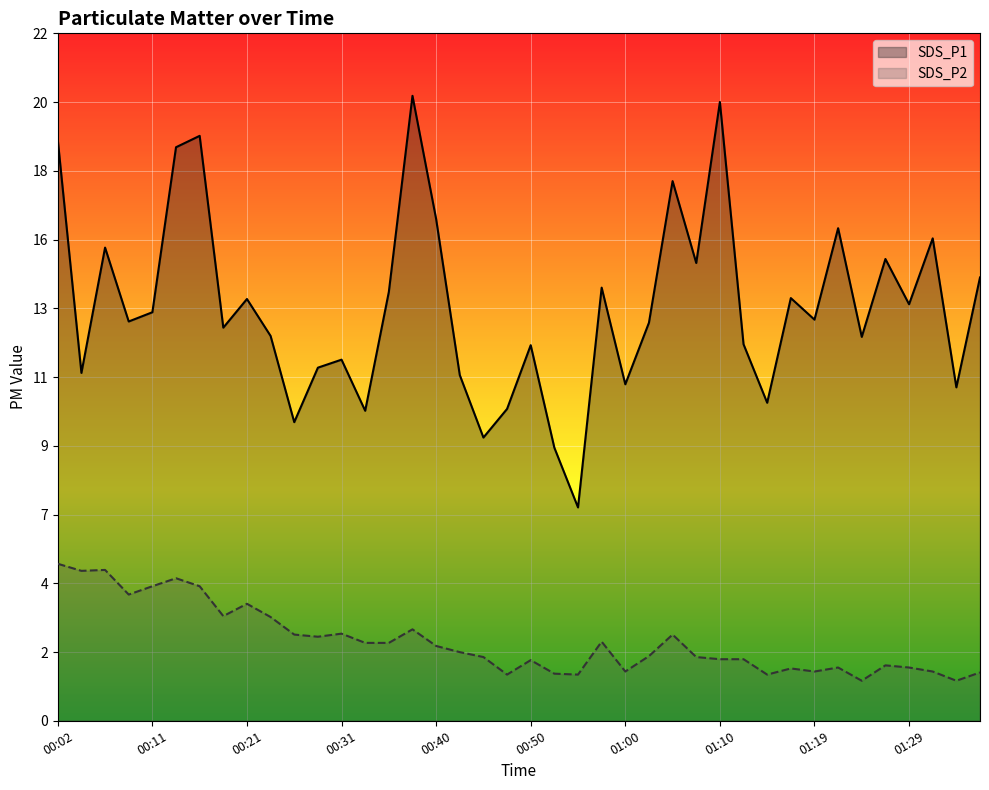

Rank the series by their average value, from highest to lowest.

SDS_P1, SDS_P2